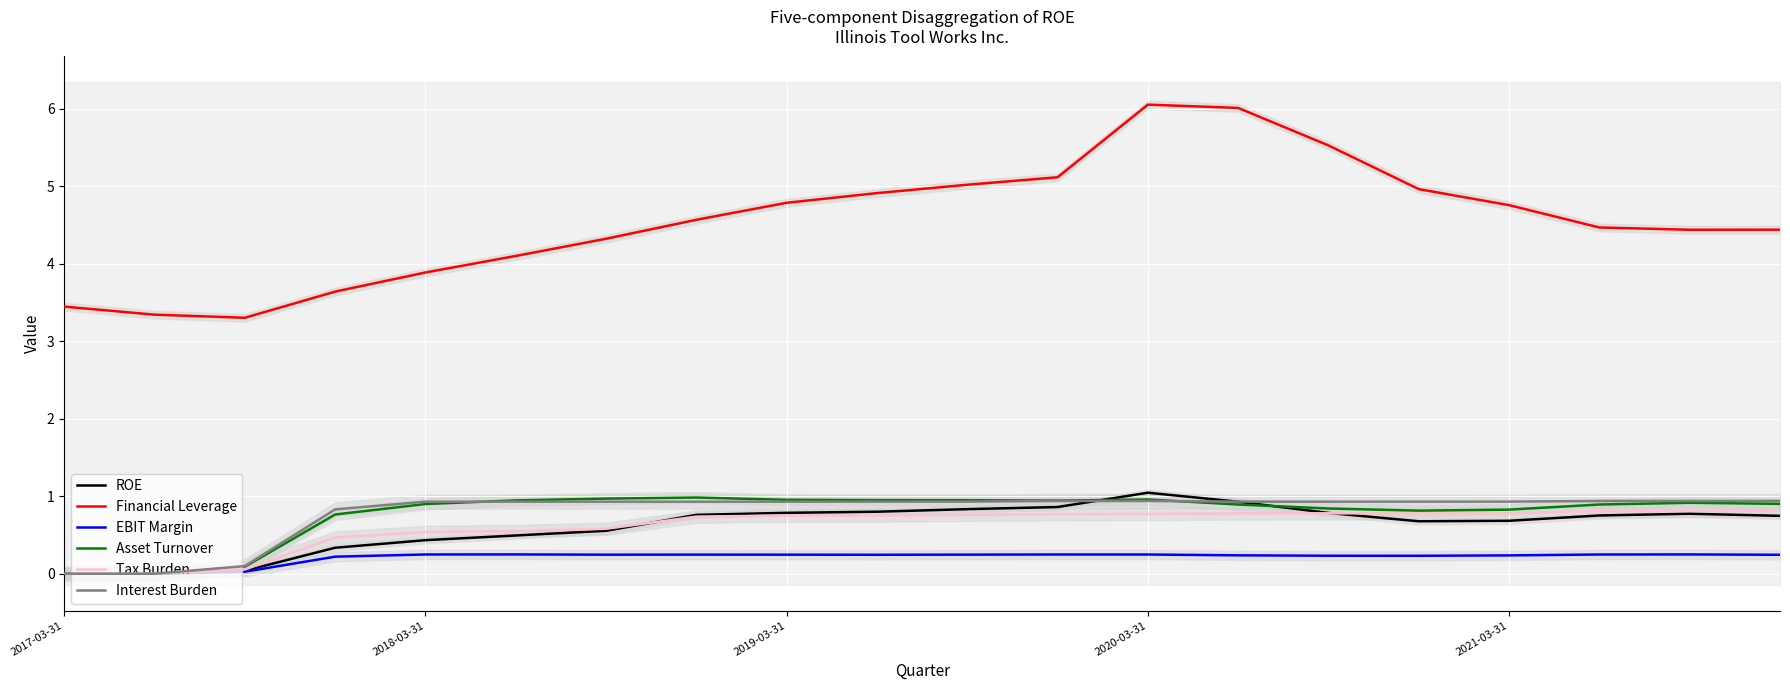

What is the average value of the EBIT Margin series?

0.2